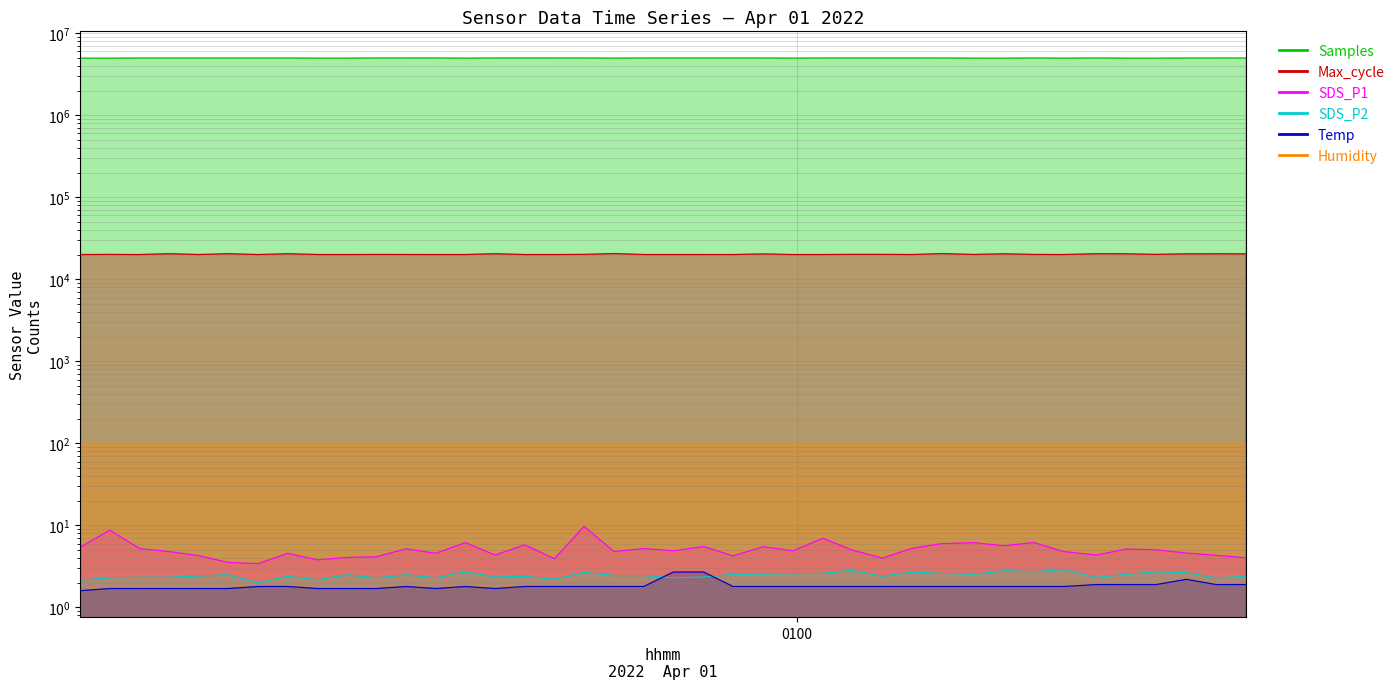

Is it true that SDS_P1 equals 7.7 at 2022/04/01 00:47:24?

False